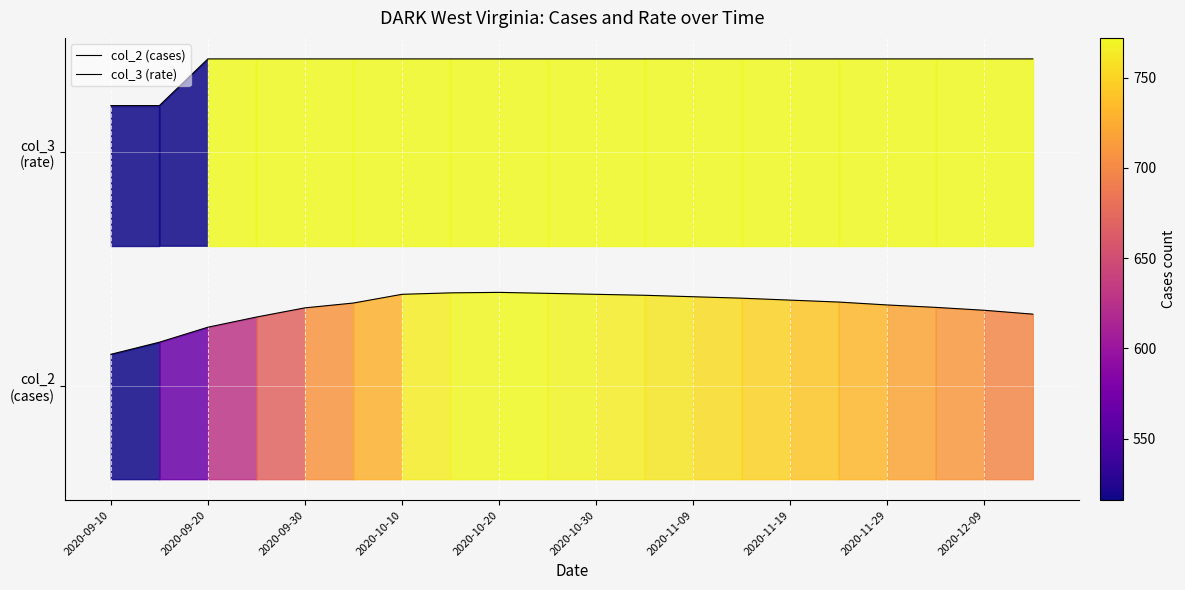

Reading left to right, what are all the values shown in this chart?

col_2 (cases): 0.3	0.3	0.3	0.3	0.4	0.4	0.4	0.4	0.4	0.4	0.4	0.4	0.4	0.4	0.4	0.4	0.4	0.4	0.4	0.4
col_3 (rate): 0.8	0.8	0.9	0.9	0.9	0.9	0.9	0.9	0.9	0.9	0.9	0.9	0.9	0.9	0.9	0.9	0.9	0.9	0.9	0.9